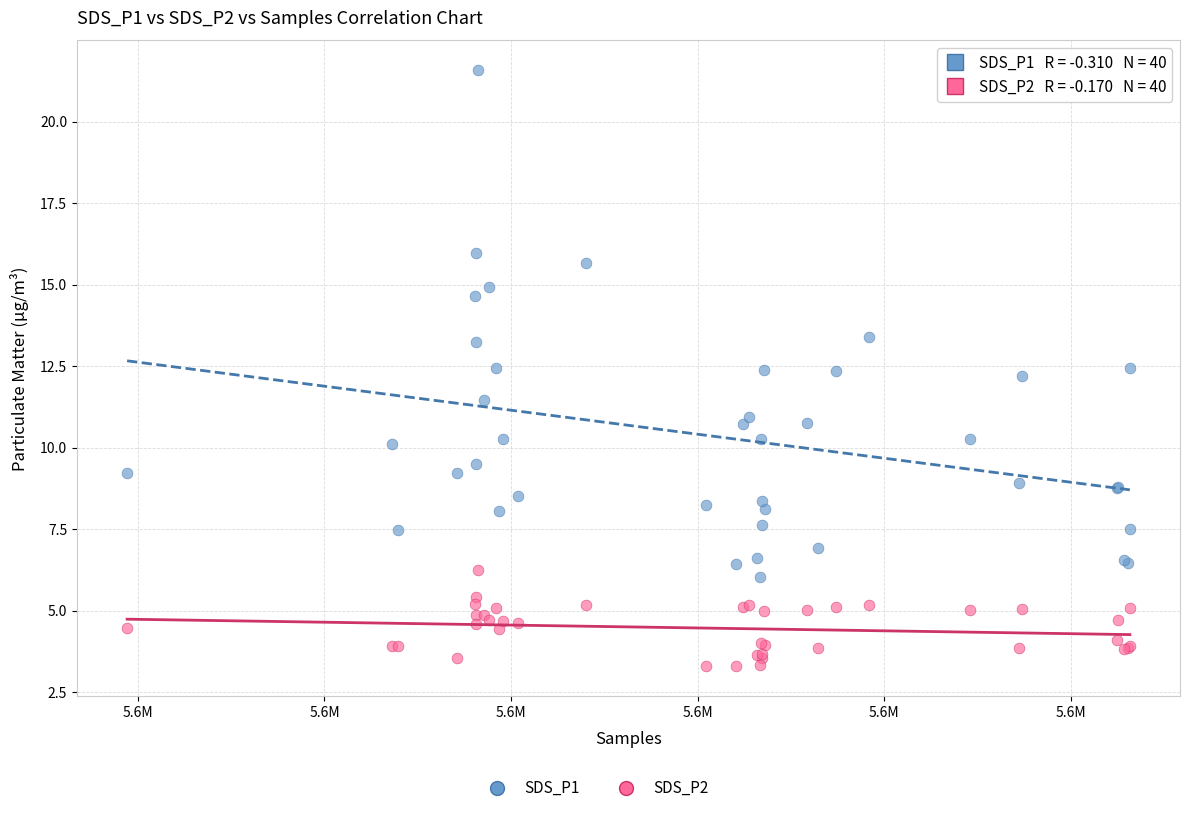

What is the X range (max minus min) for the scatter plot?

53722.0